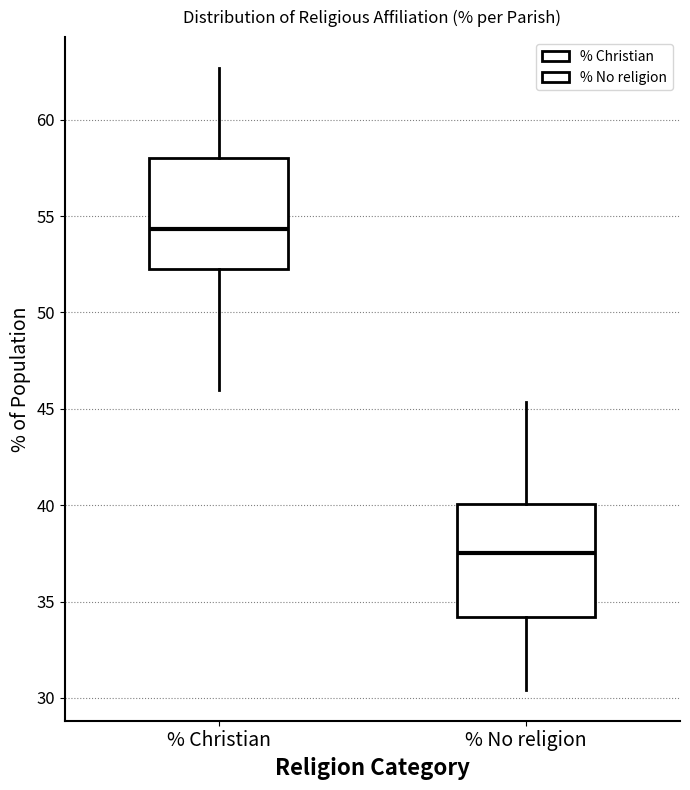

Reading left to right, read every box against the y-axis: the position of its median line, the range the box covers, and the ends of its whiskers. The values are not printed on the chart, so give them approximately, as read against the axis.

% Christian: median 54.5, box 52.0 to 58.0, whiskers 46.0 to 62.5
% No religion: median 37.5, box 34.0 to 40.0, whiskers 30.5 to 45.5